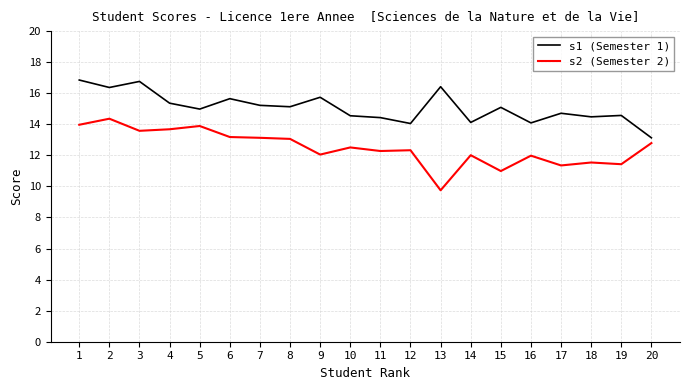

Count the number of data series in this chart.

2